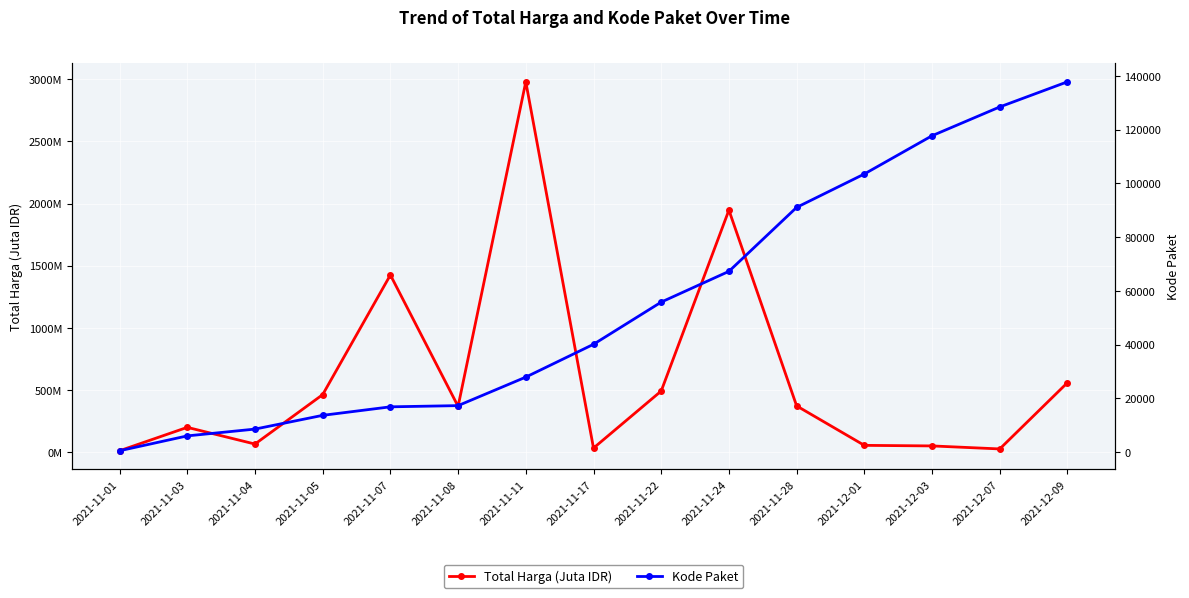

At which label does Total Harga (Juta IDR) first exceed 369?

2021-11-05